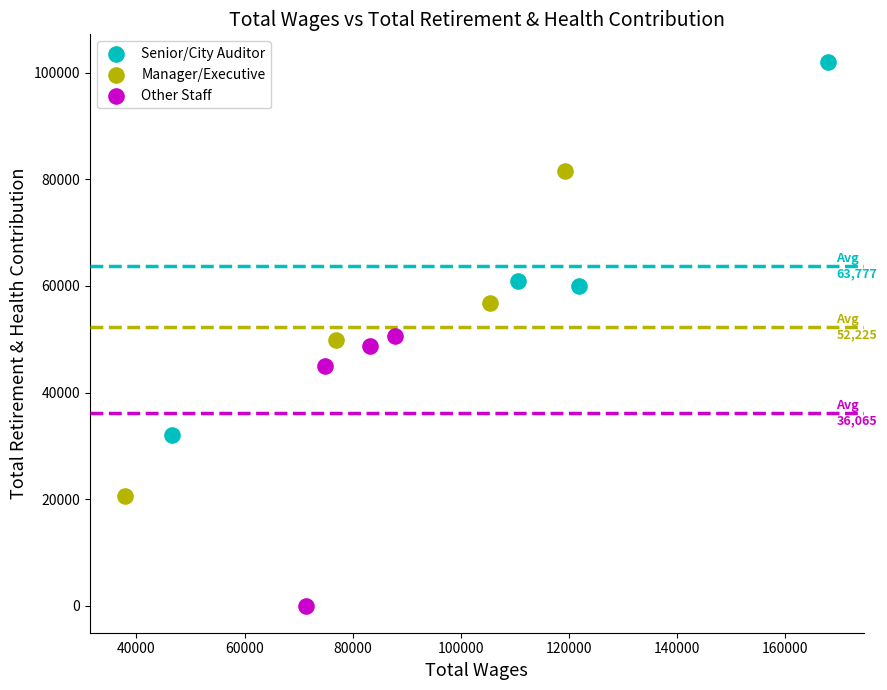

Which series has the widest spread of Y values?

Senior/City Auditor